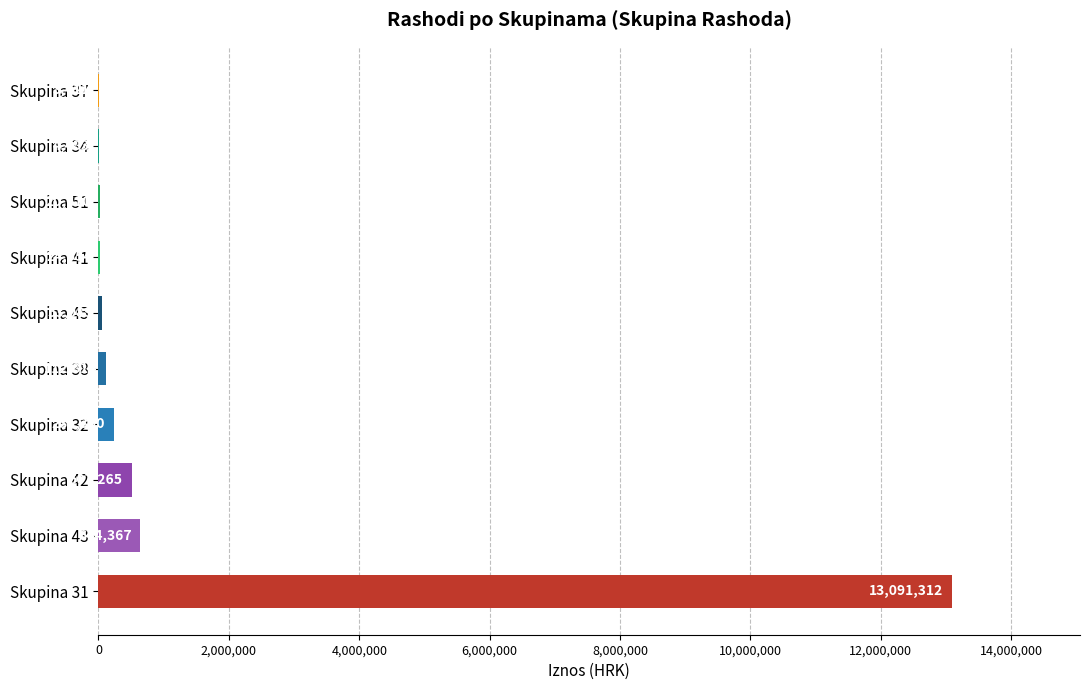

What is the approximate value at Skupina 37?

3410.9